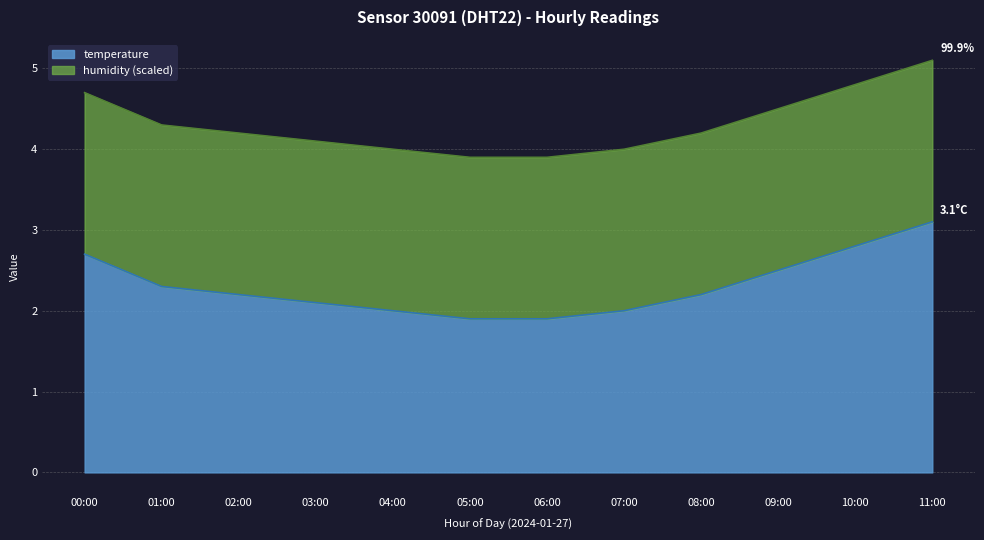

What is the difference between the values at 03:00 and 09:00?

0.4